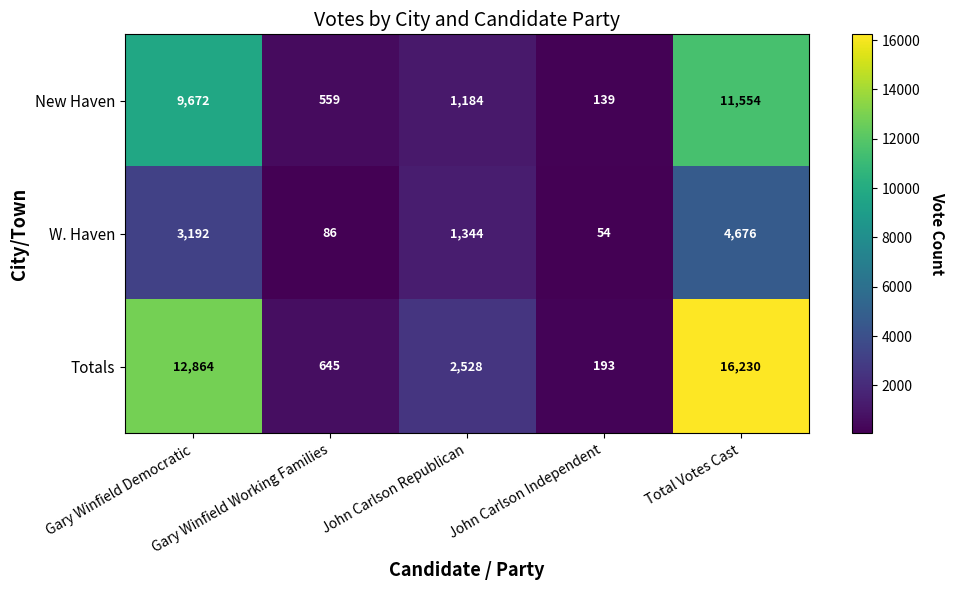

At which label is New Haven closest to 5846?

Gary Winfield Democratic